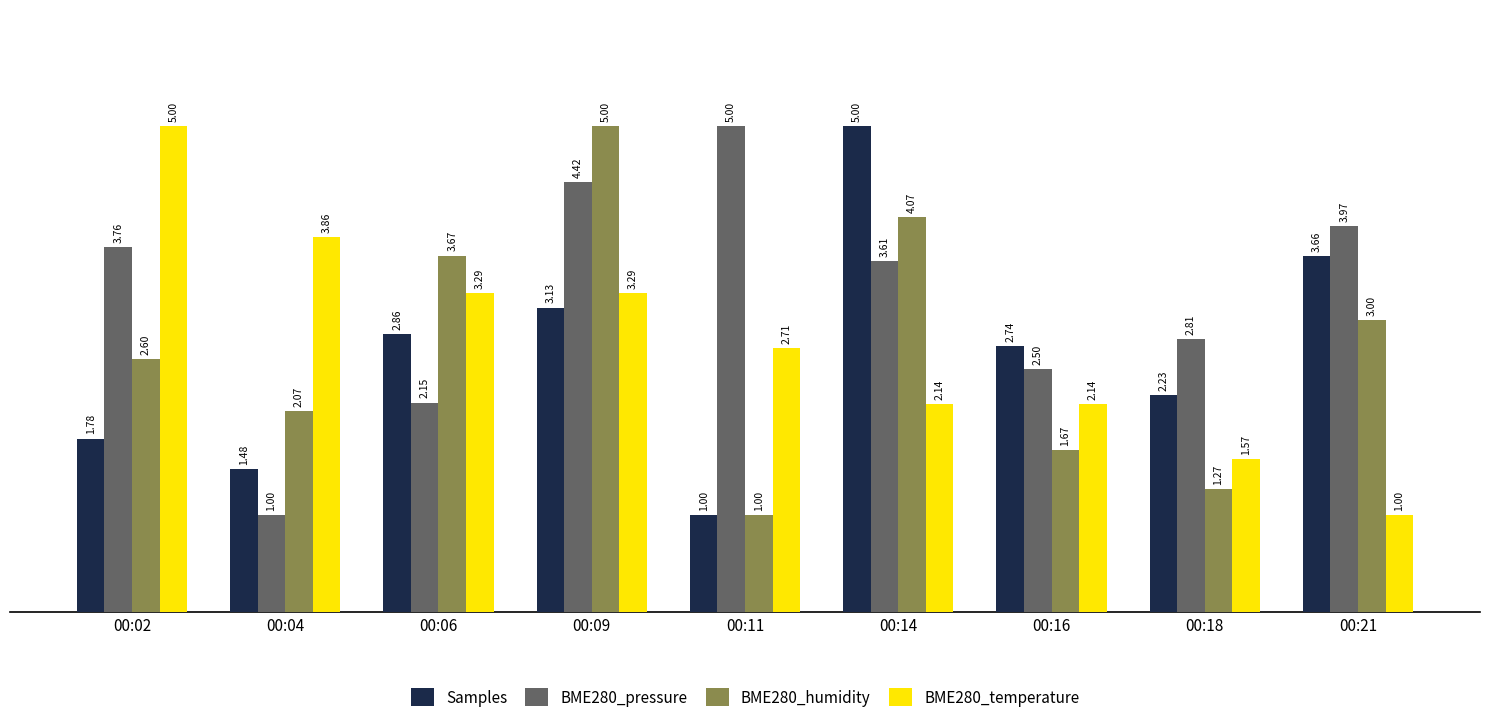

What is the difference between the Samples values at 00:02 and 00:18?

0.4